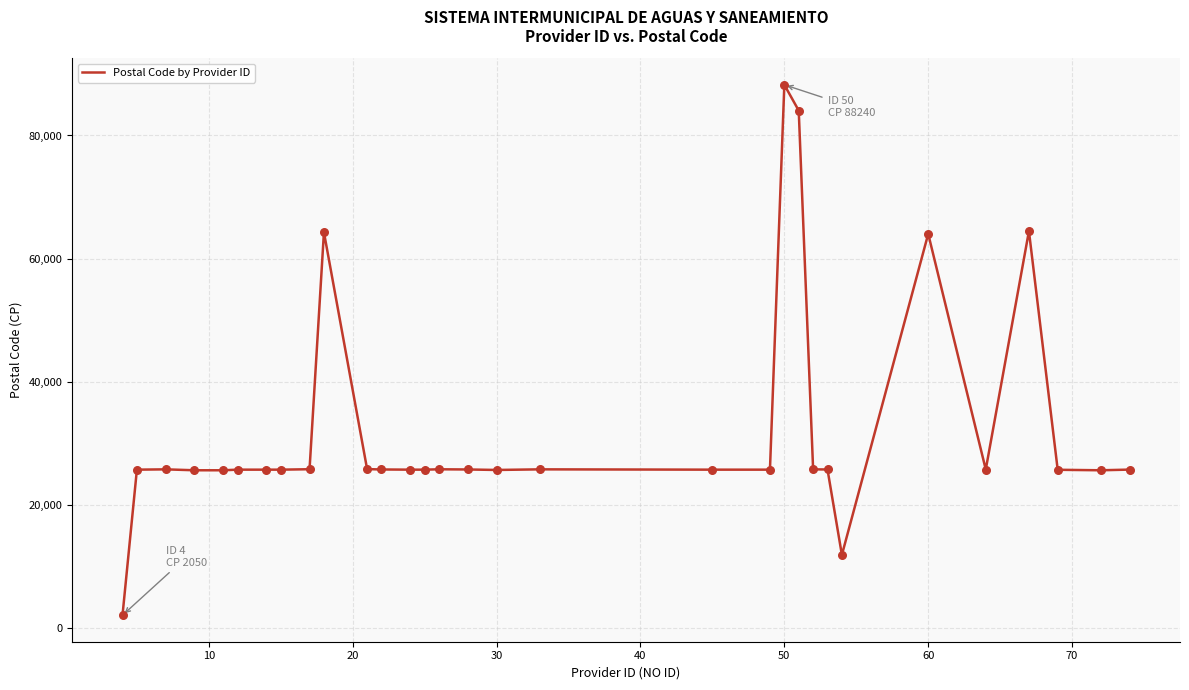

What is the minimum value shown in the chart?

2050